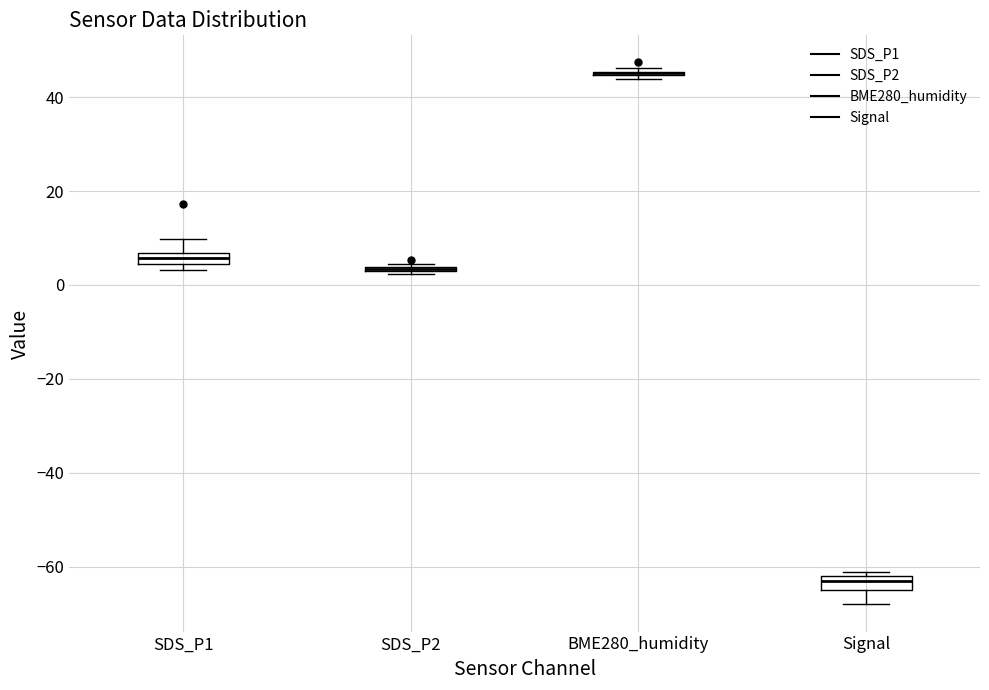

Where is the upper edge of the box for SDS_P2 on the y-axis? The values are not printed on the chart, so give them approximately, as read against the axis.

4